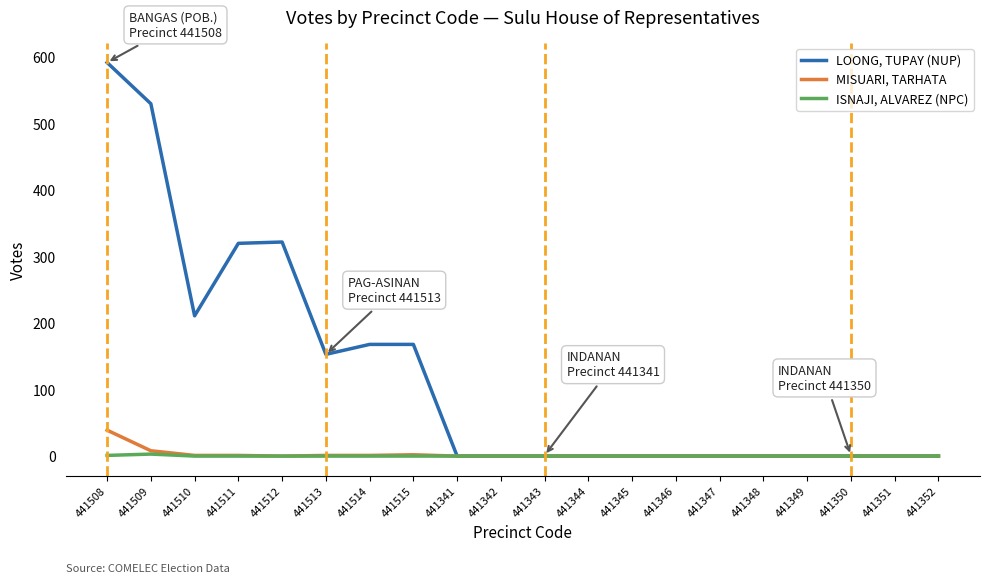

Which series has the largest total across all categories?

LOONG, TUPAY (NUP)